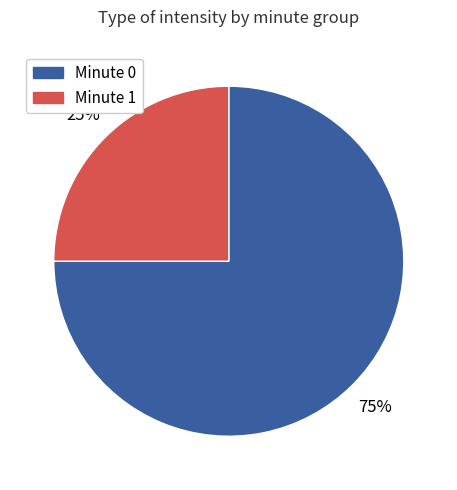

Count the number of slices in the pie.

2